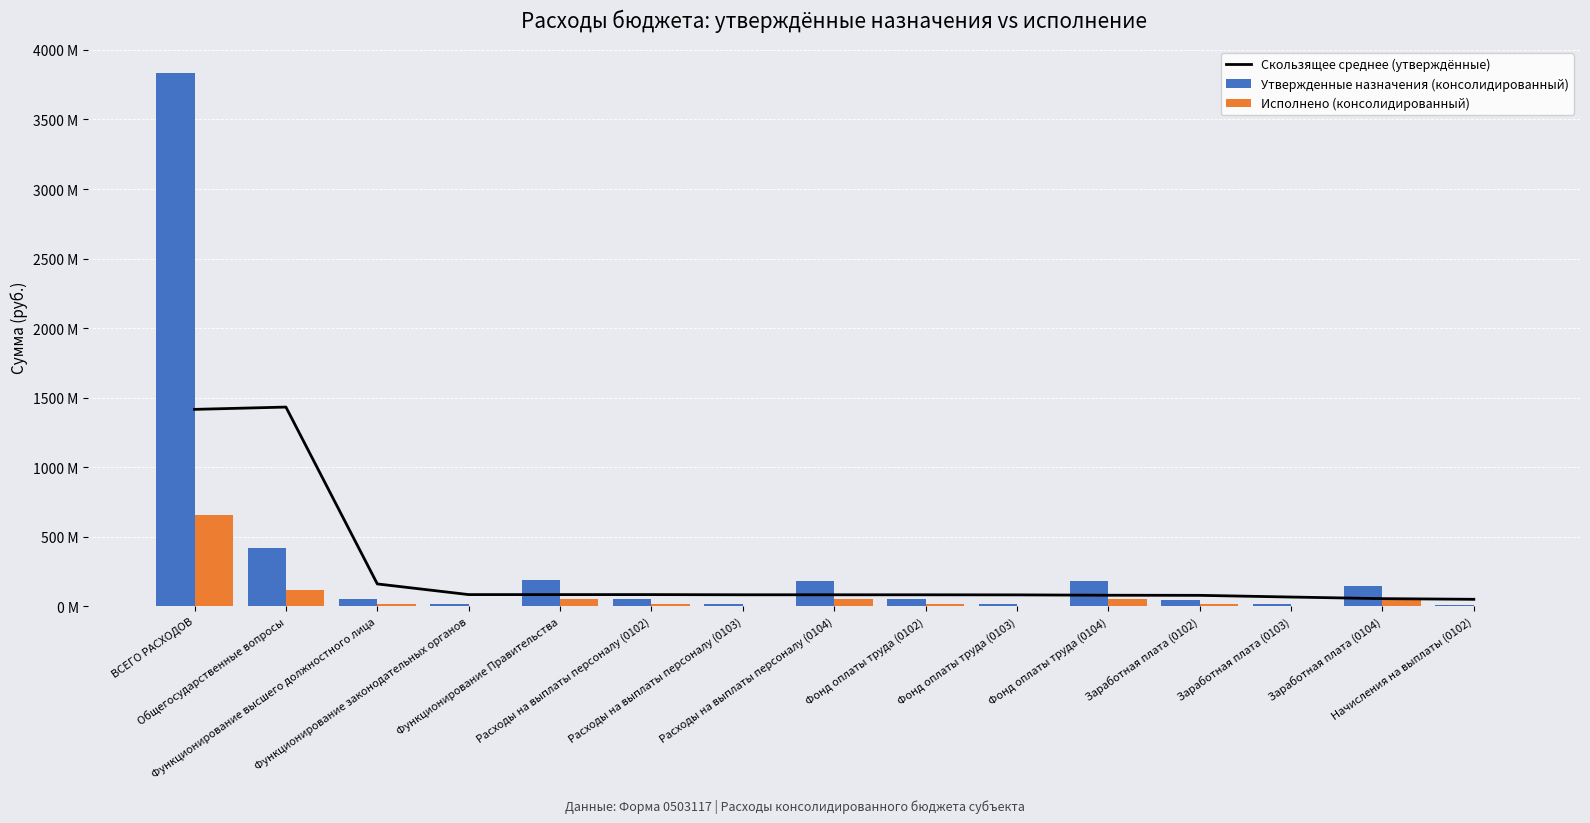

At which label is Утвержденные назначения (консолидированный) closest to 1919319936?

Общегосударственные вопросы